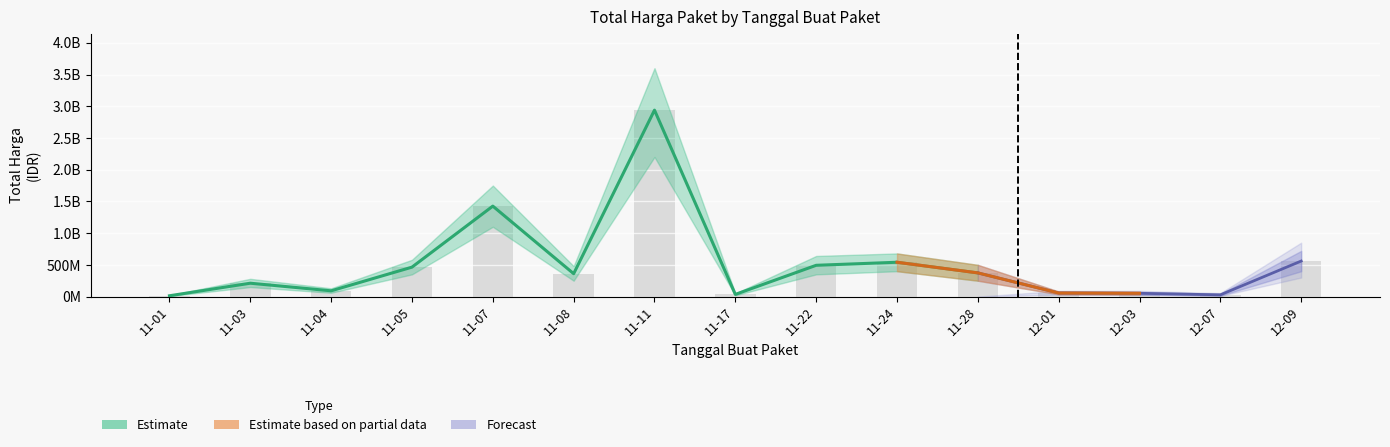

How many values are below 360823000?

7